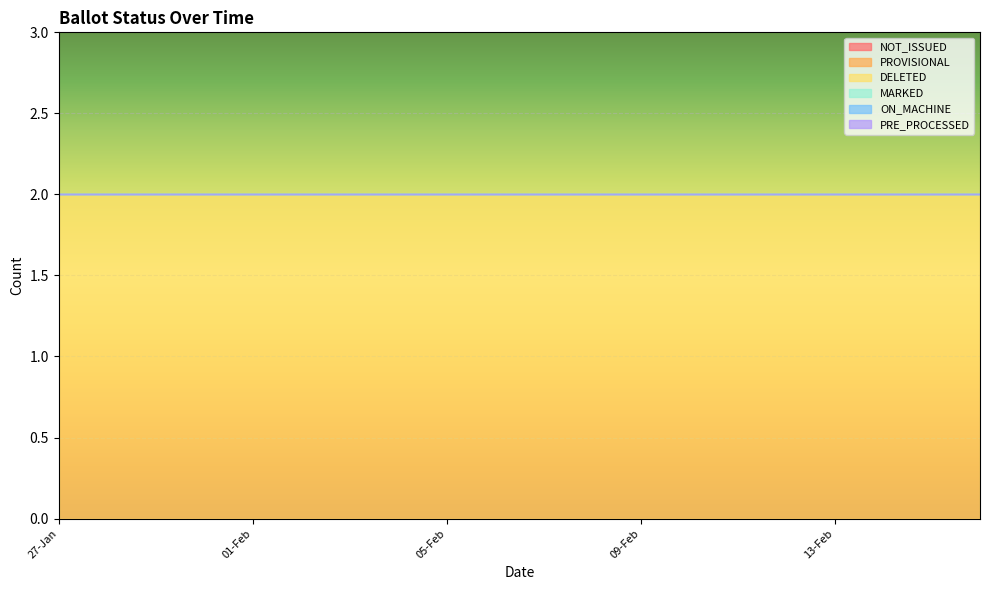

Is this an area chart (filled region under the line)?

No